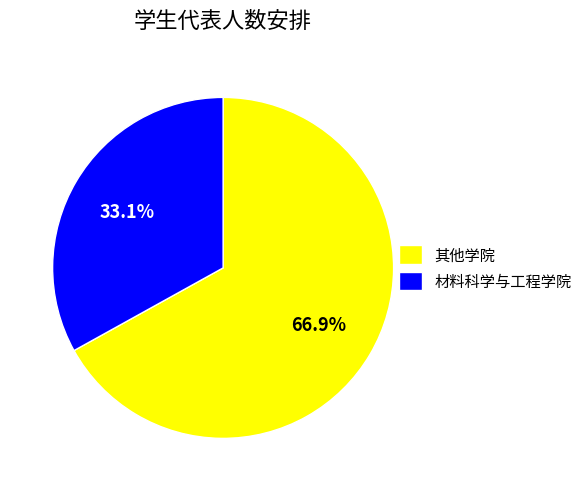

How many segments does this pie chart have?

2